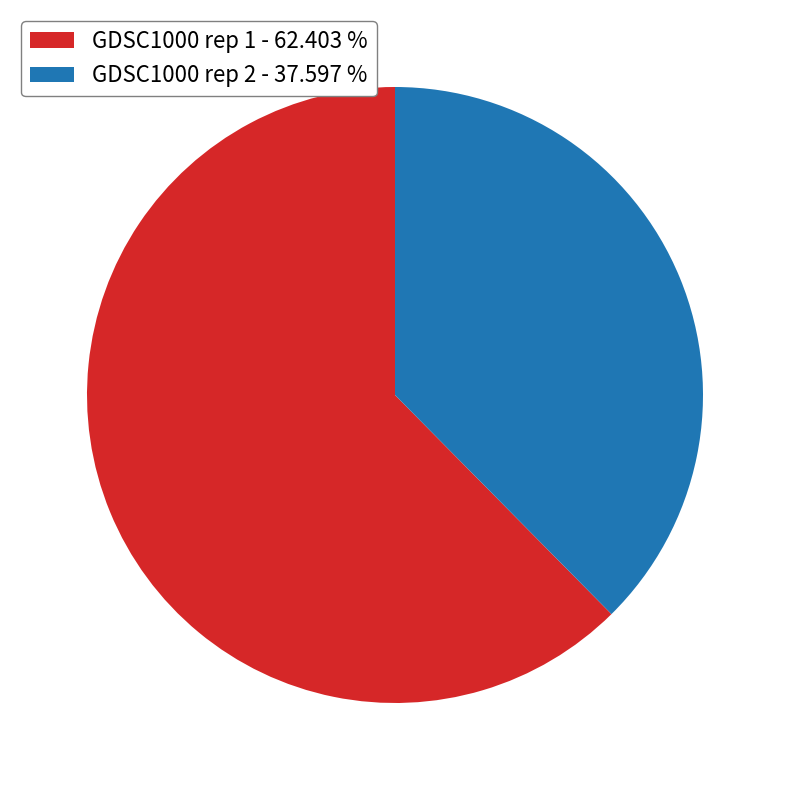

Approximately how many times larger is the value at GDSC1000 rep 1 compared to GDSC1000 rep 2?

1.7